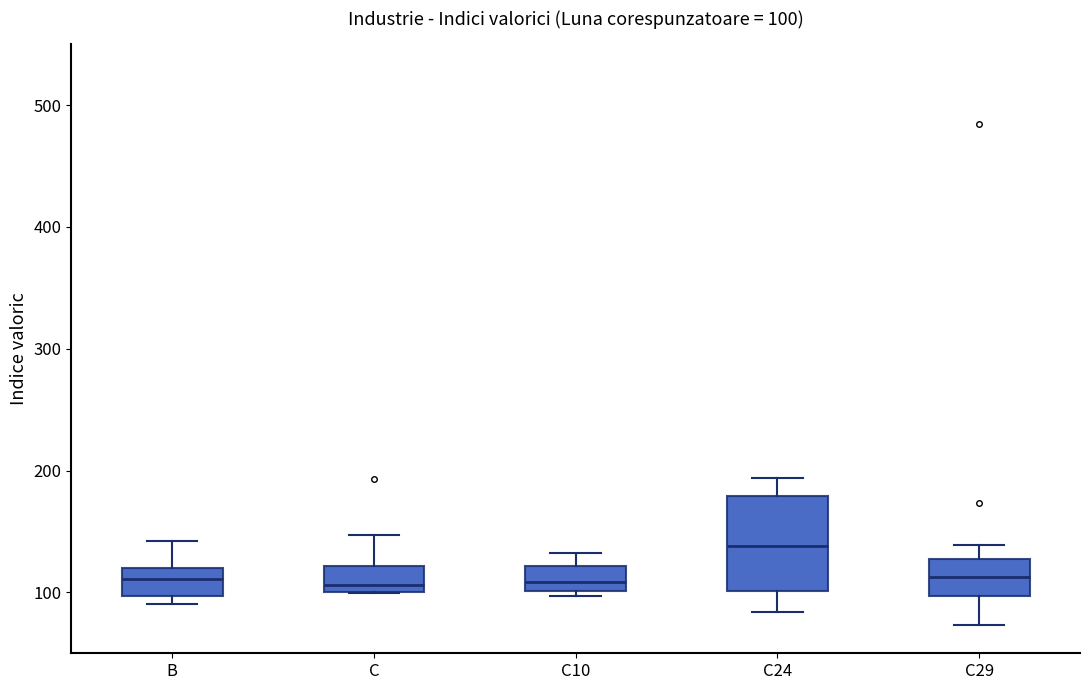

Which box is the tallest, from its lower edge to its upper edge?

C24